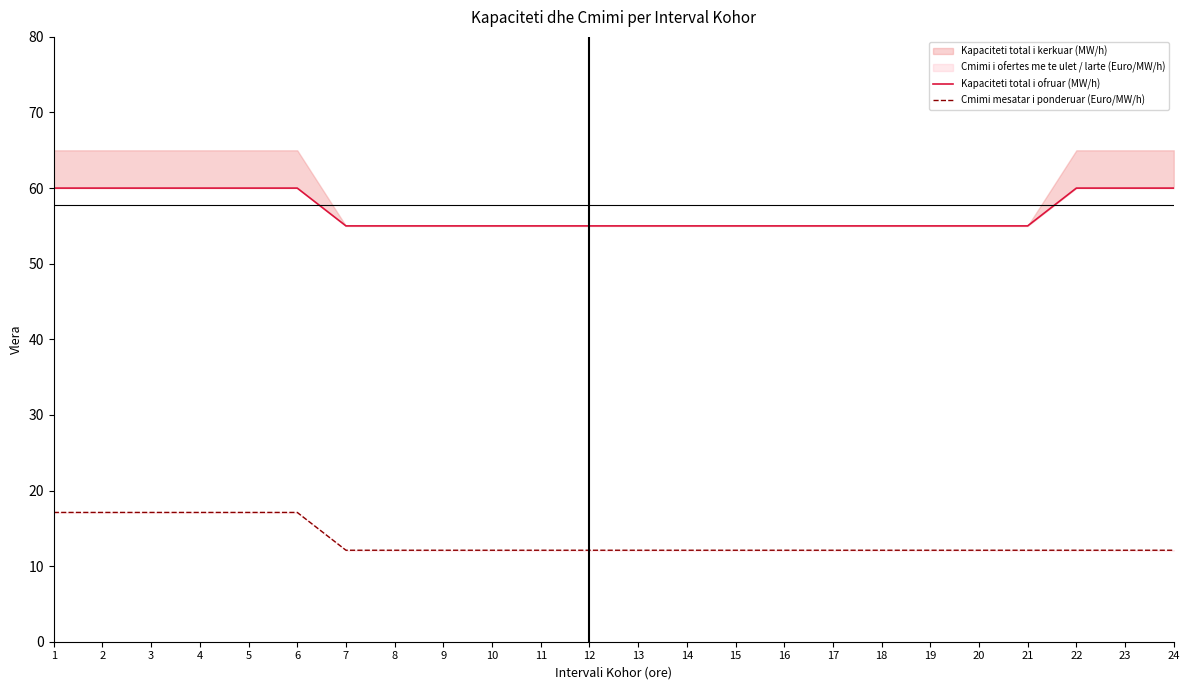

Reading left to right, list all the values displayed in this chart.

Kapaciteti total i ofruar (MW/h): 60.0	60.0	60.0	60.0	60.0	60.0	55.0	55.0	55.0	55.0	55.0	55.0	55.0	55.0	55.0	55.0	55.0	55.0	55.0	55.0	55.0	60.0	60.0	60.0
Cmimi mesatar i ponderuar (Euro/MW/h): 17.1	17.1	17.1	17.1	17.1	17.1	12.1	12.1	12.1	12.1	12.1	12.1	12.1	12.1	12.1	12.1	12.1	12.1	12.1	12.1	12.1	12.1	12.1	12.1